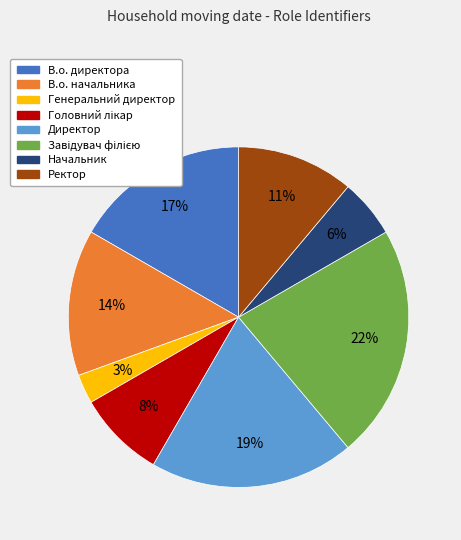

What percentage is the Директор slice, to the nearest percent?

19%